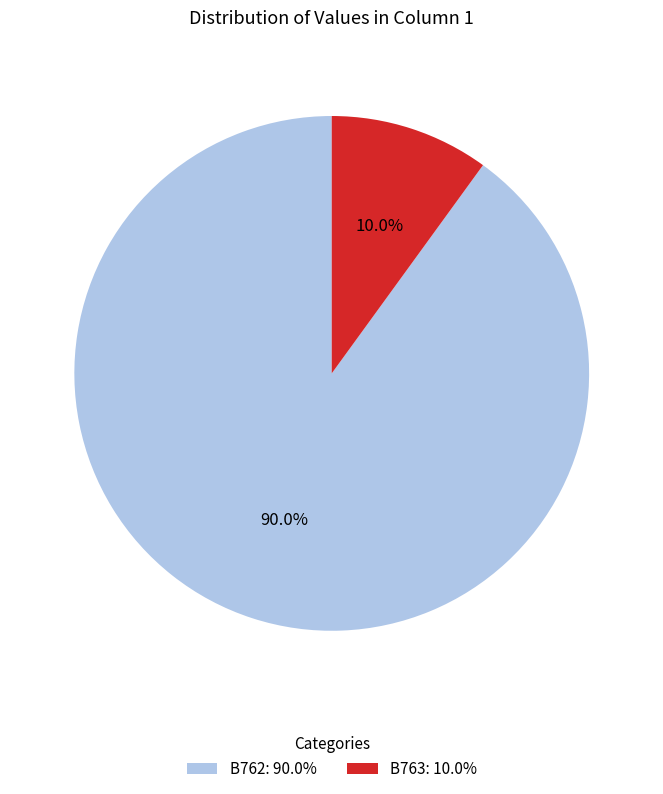

Does any single category account for the majority?

Yes